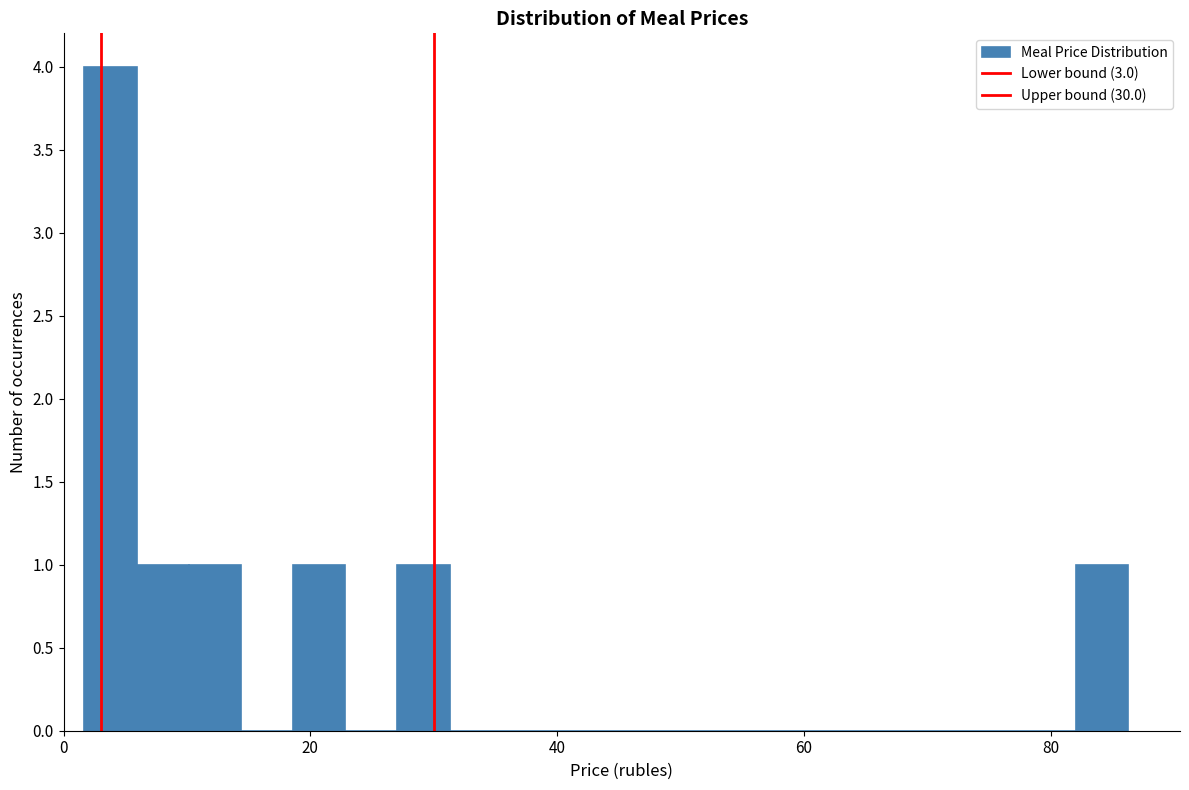

Around what value on the x-axis is the tallest bar? Give the approximate position of its centre, as read against the axis.

4